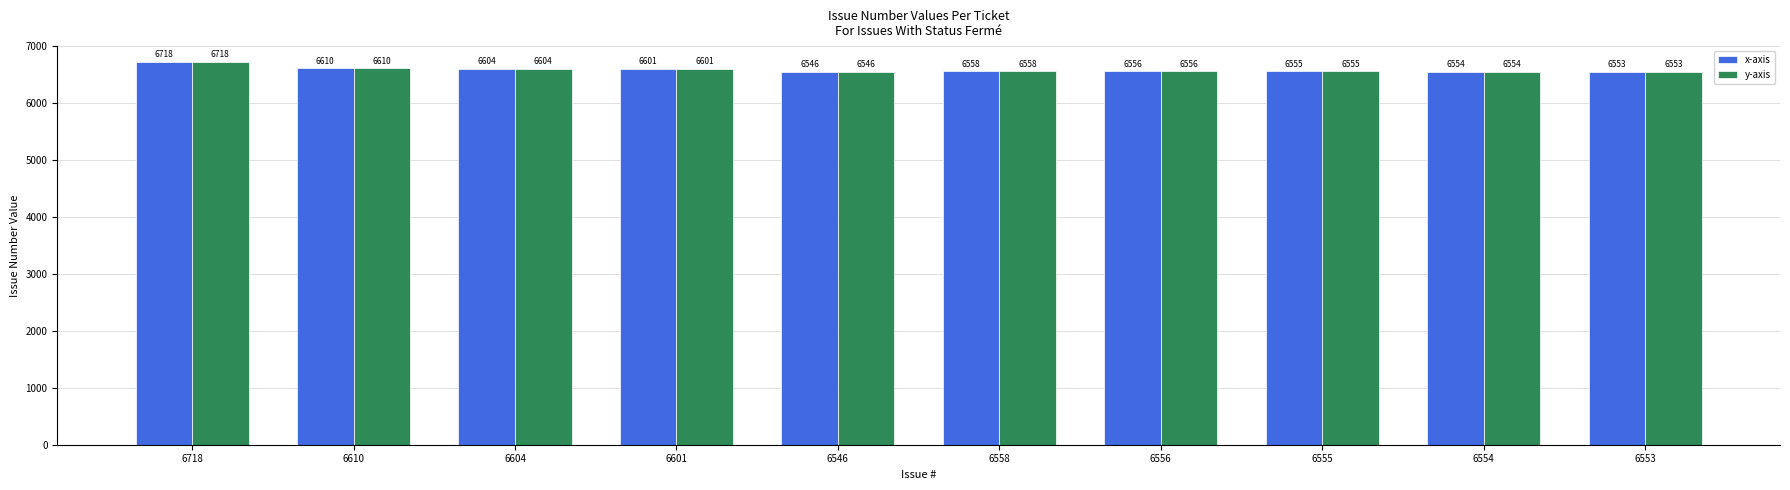

The y-axis series shows 6601 at 6601. True or false?

True